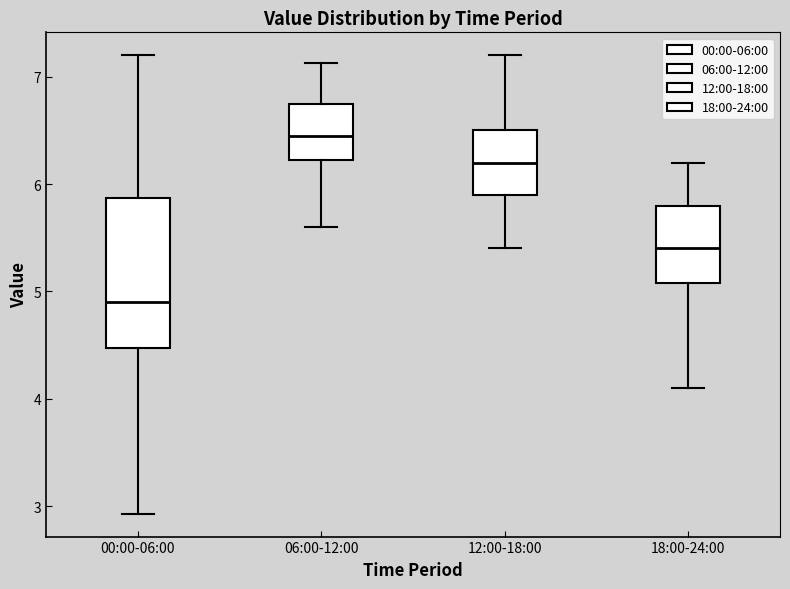

Reading left to right, read every box against the y-axis: the position of its median line, the range the box covers, and the ends of its whiskers. The values are not printed on the chart, so give them approximately, as read against the axis.

00:00-06:00: median 4.9, box 4.5 to 5.9, whiskers 2.9 to 7.2
06:00-12:00: median 6.5, box 6.2 to 6.7, whiskers 5.6 to 7.1
12:00-18:00: median 6.2, box 5.9 to 6.5, whiskers 5.4 to 7.2
18:00-24:00: median 5.4, box 5.1 to 5.8, whiskers 4.1 to 6.2